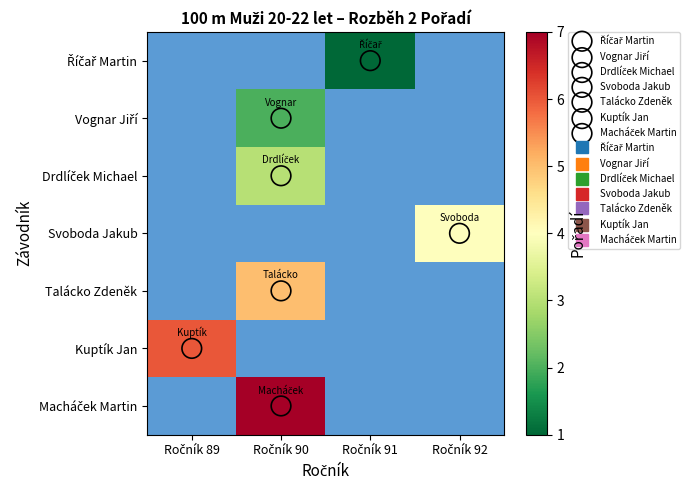

At which category does the chart reach its peak across all series?

Ročník 90